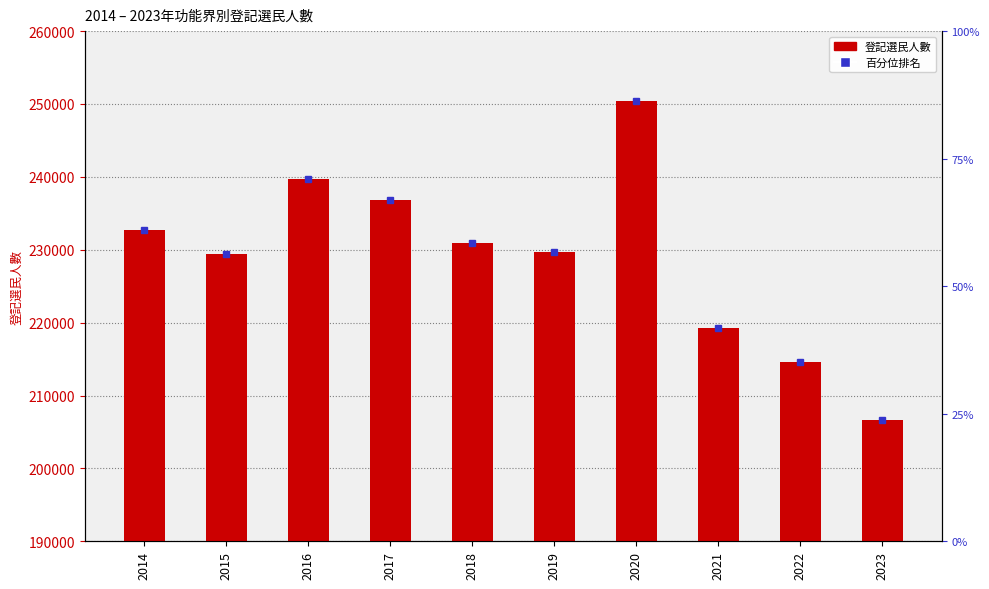

Which label corresponds to the smallest value in the chart?

2023